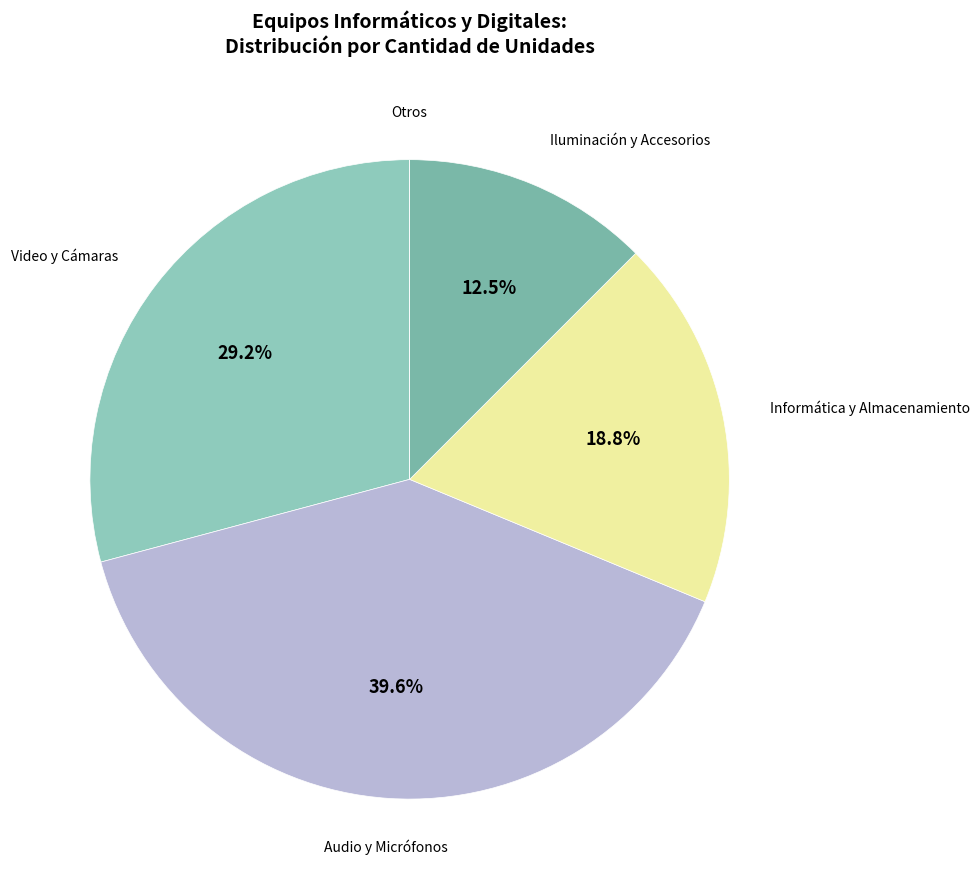

Is Iluminación y Accesorios the majority of the pie?

No